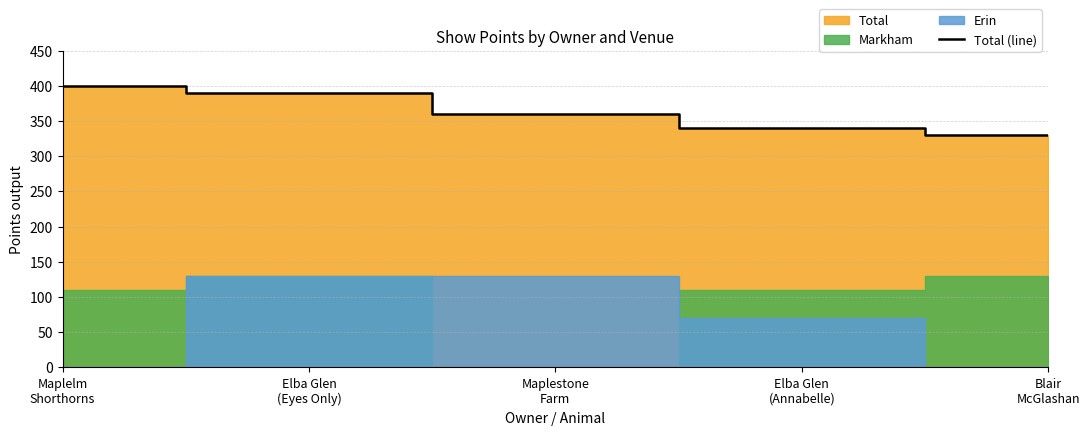

What is the approximate value at Blair
McGlashan?

330